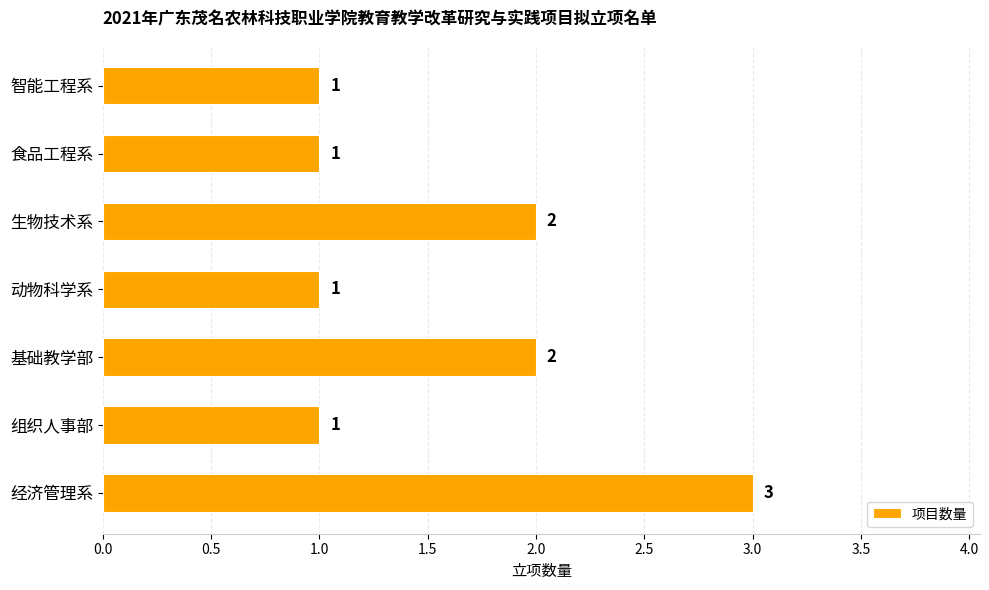

Are the bars grouped side by side (vs. stacked)?

No